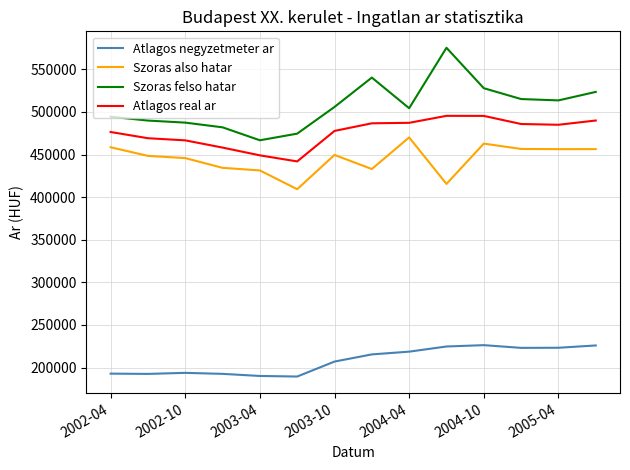

Which series has the largest total across all categories?

Szoras felso hatar